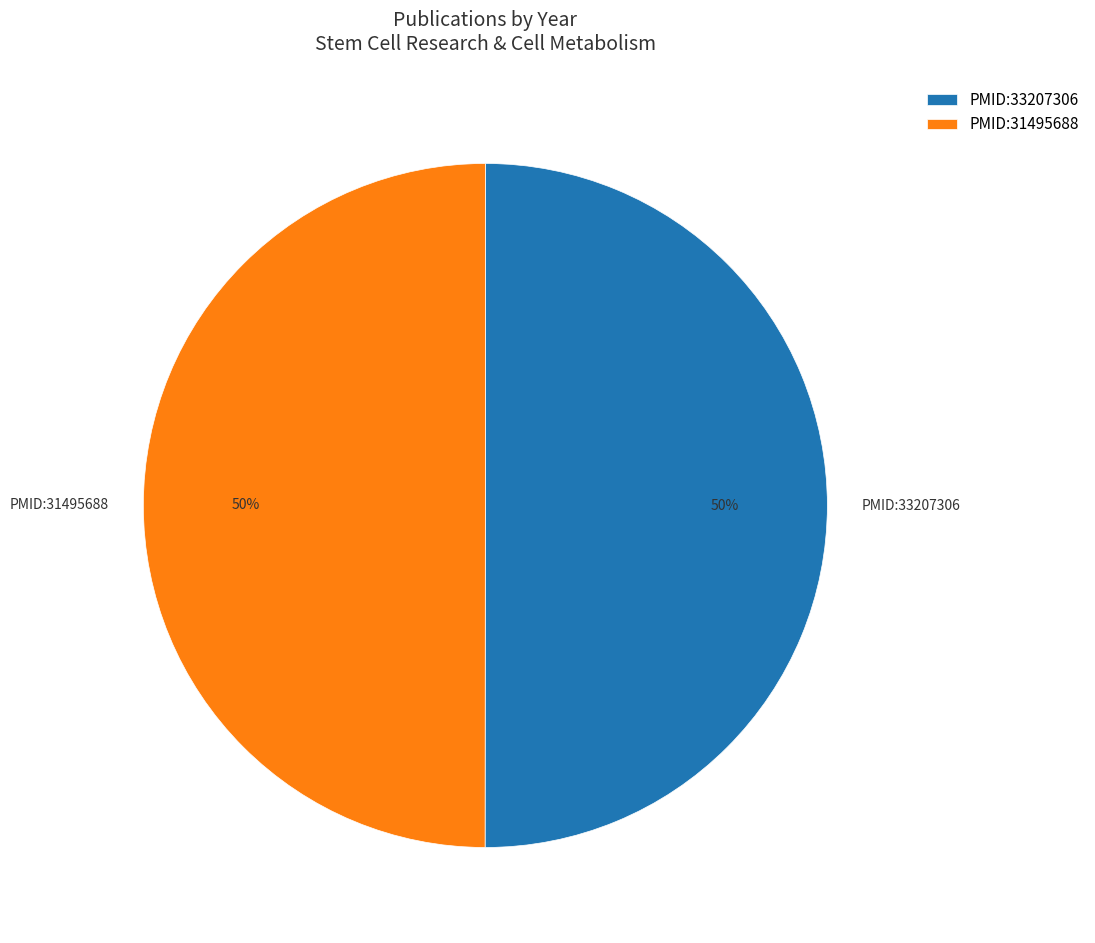

Combined, do PMID:33207306 and PMID:31495688 account for over 50%?

Yes